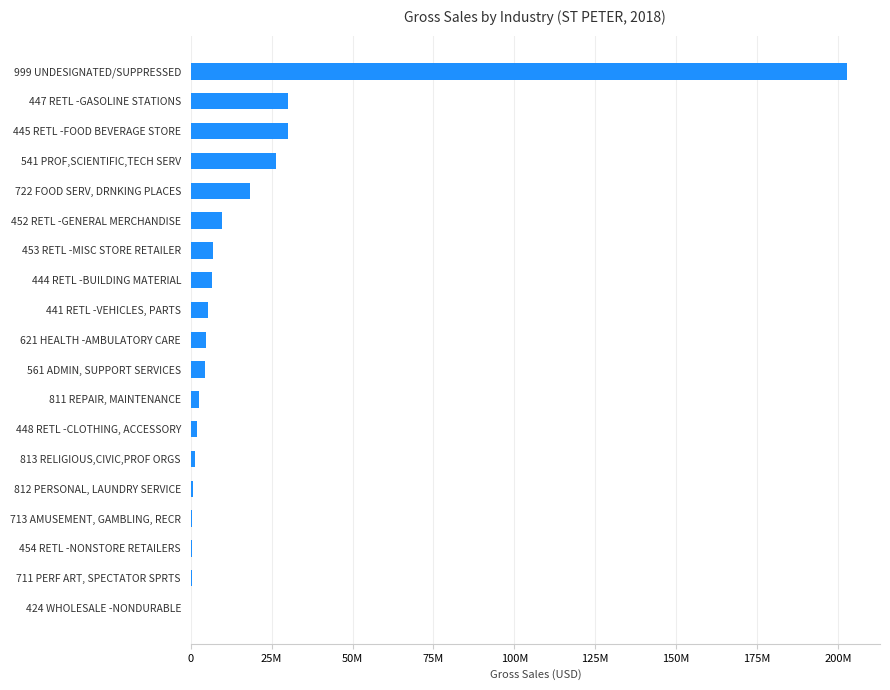

Are the bars horizontal?

Yes